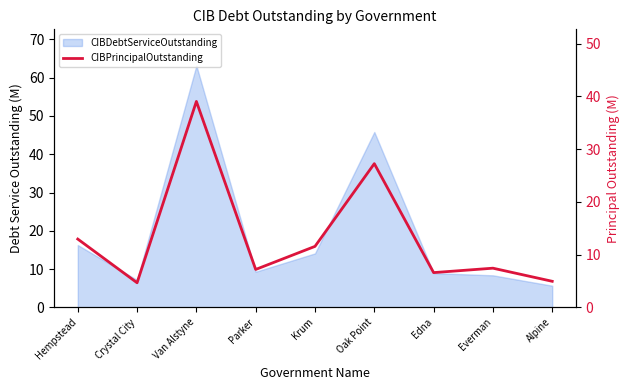

Reading left to right, extract all data points from this chart.

13.0	4.7	39.0	7.2	11.6	27.2	6.6	7.4	5.0